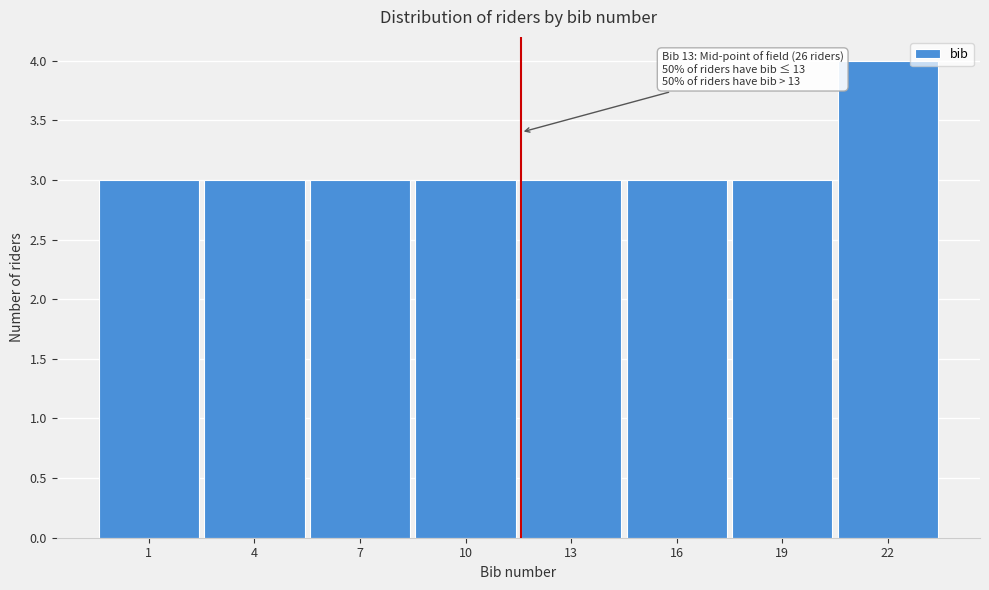

Reading left to right, list all the values displayed in this chart.

1=3	4=3	7=3	10=3	13=3	16=3	19=3	22=4